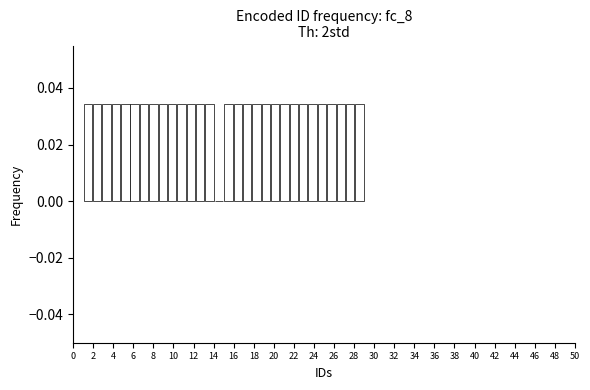

How tall is the bar that spans 26.2 to 27.2 on the x-axis? Neither the bar edges nor the heights are printed on the chart, so give them approximately, as read against the axes.

0.034